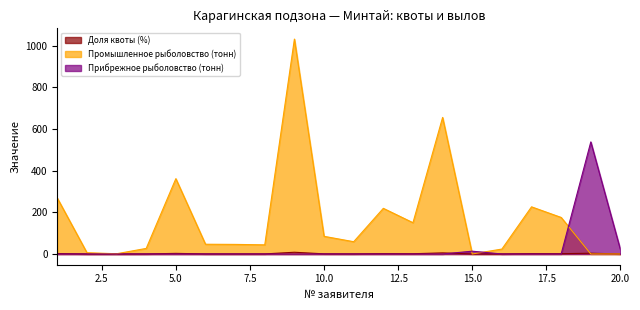

Between which two adjacent categories do Прибрежное рыболовство (тонн) and Промышленное рыболовство (тонн) first intersect?

14 and 15